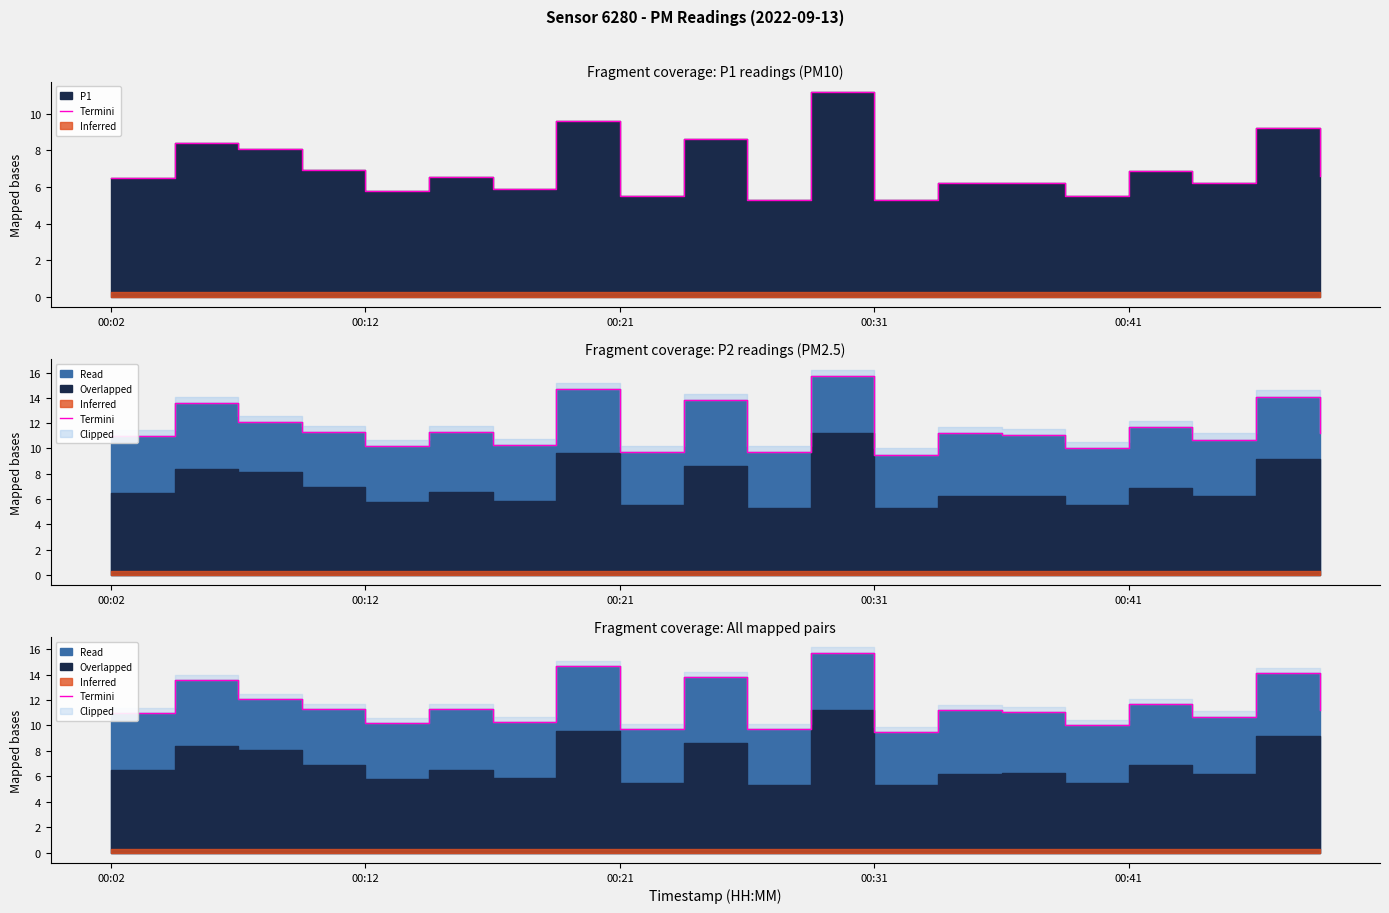

True or false: the data shows 4.1 at 17.

False